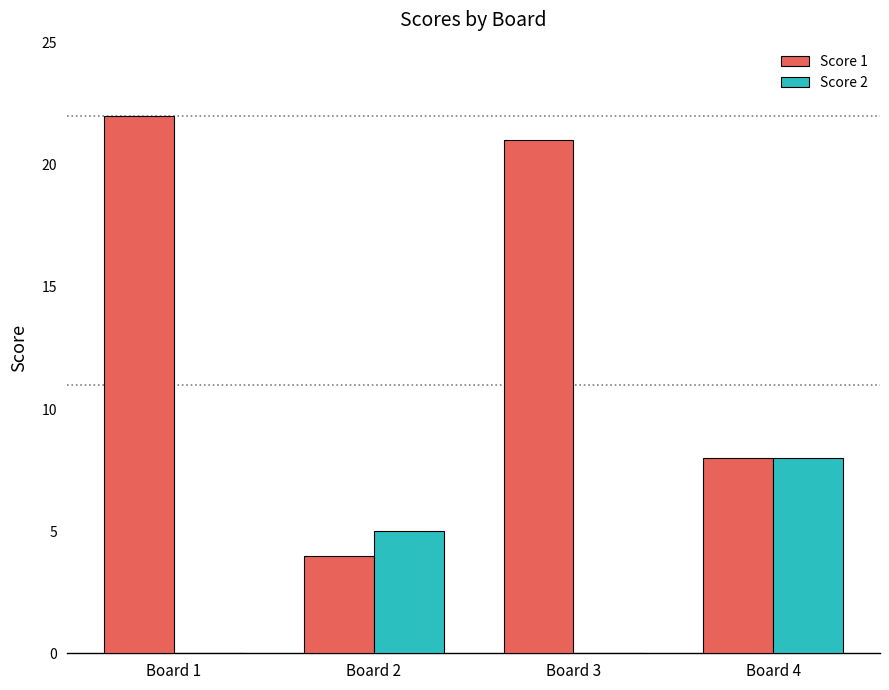

What is the sum of all Score 1 values?

55